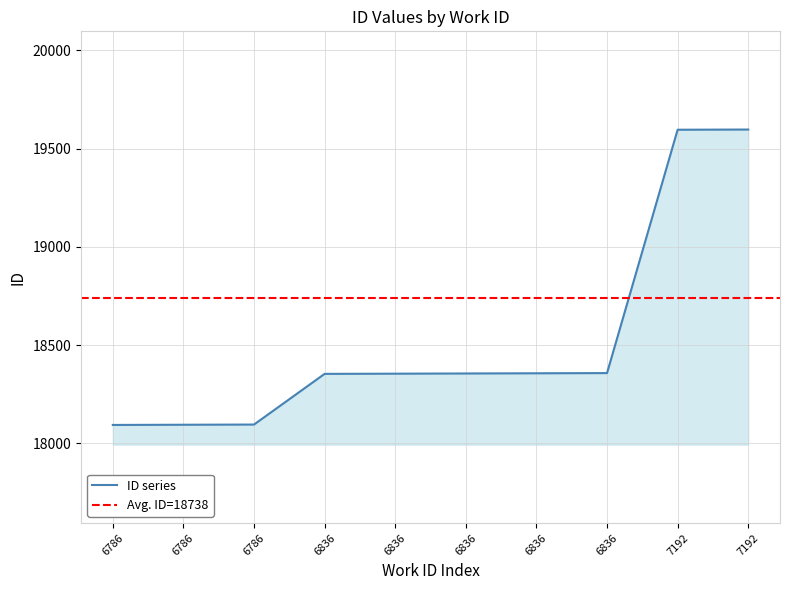

What is the value of the 8th point from the left?

18353